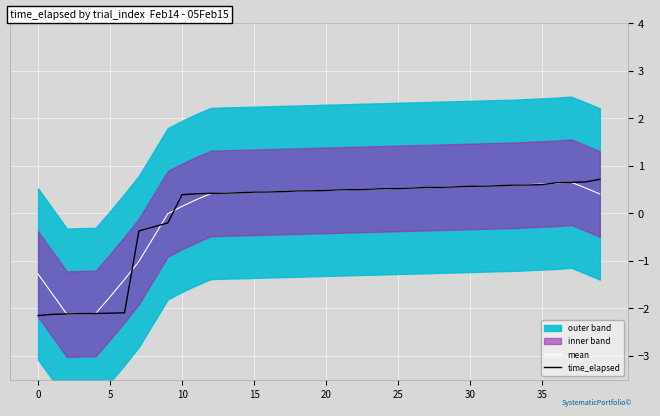

At which label does mean first exceed 0?

10